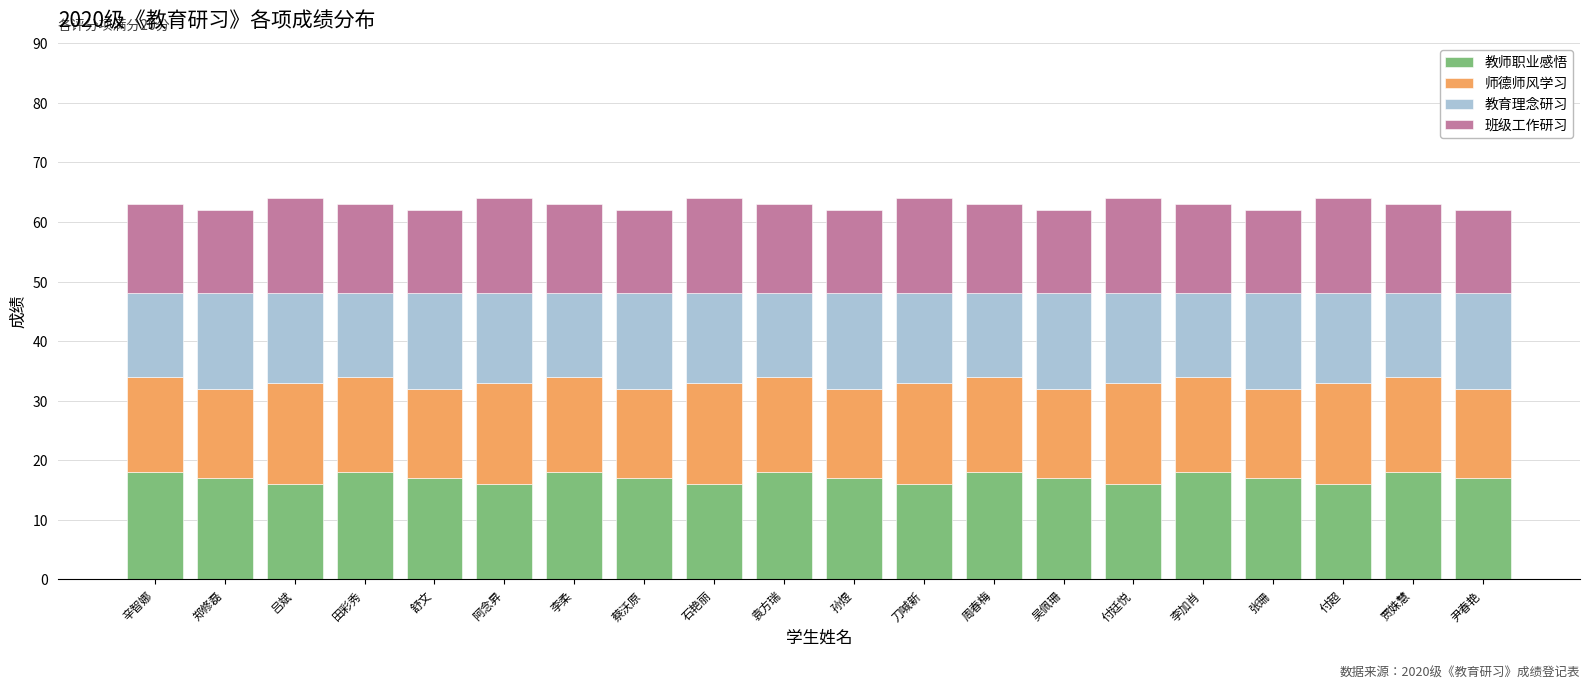

What is the sum of the 教师职业感悟 values at 付廷悦 and 孙煜?

33